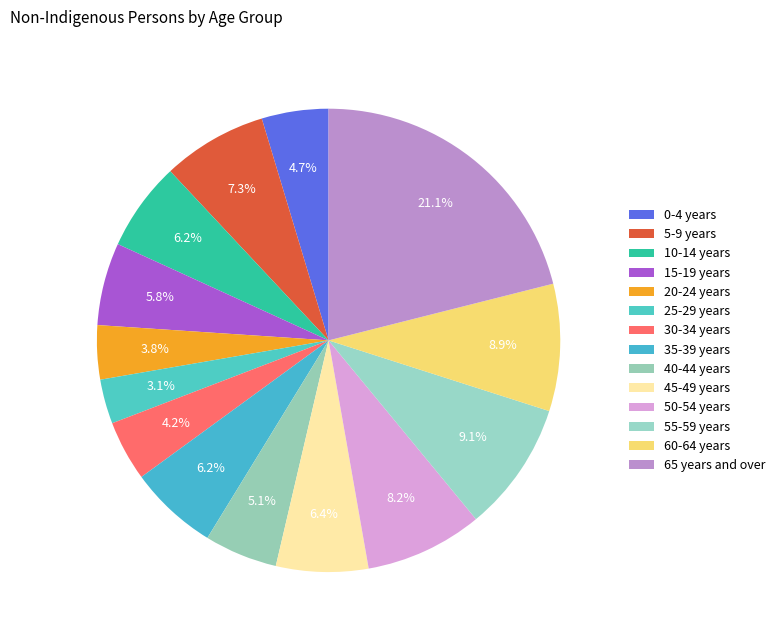

Is it true that 20-24 years is 4% of the pie?

True